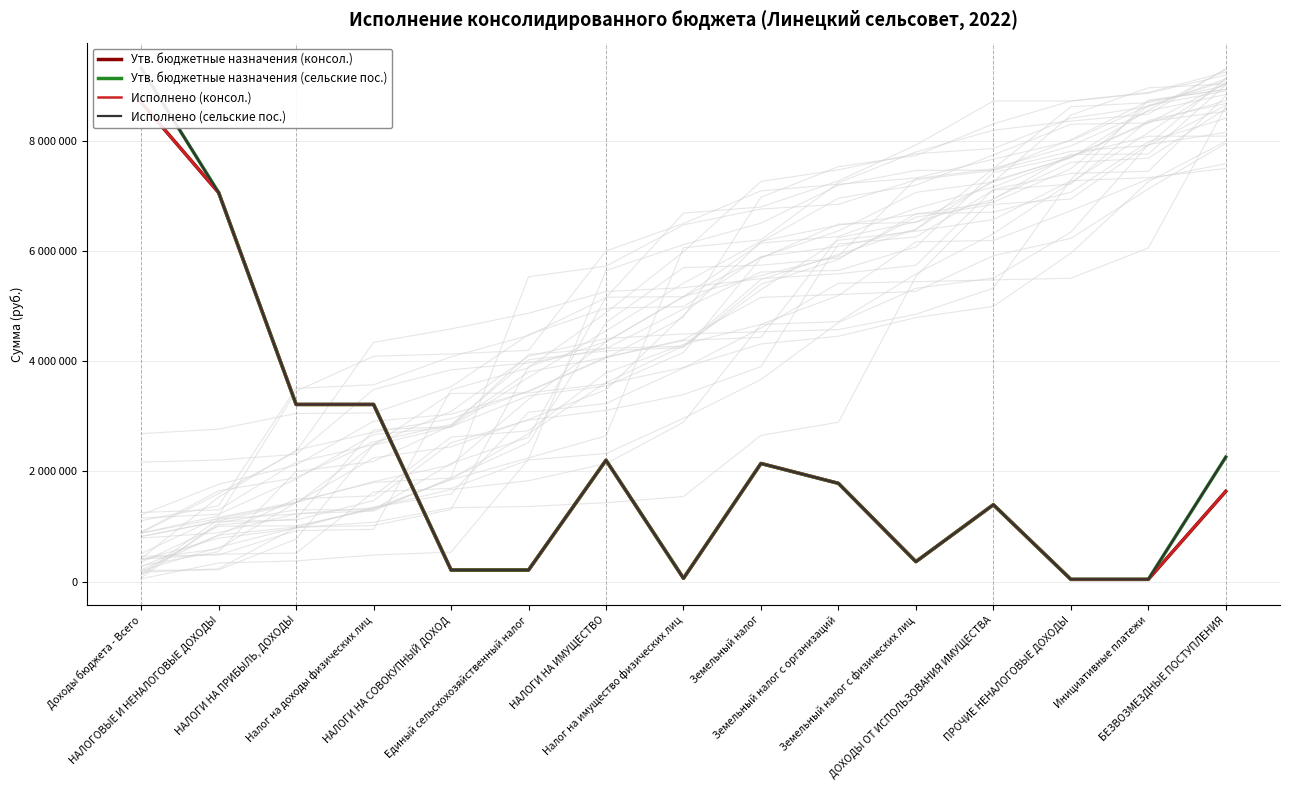

How many values in the Утв. бюджетные назначения (консол.) series exceed 1636925?

7